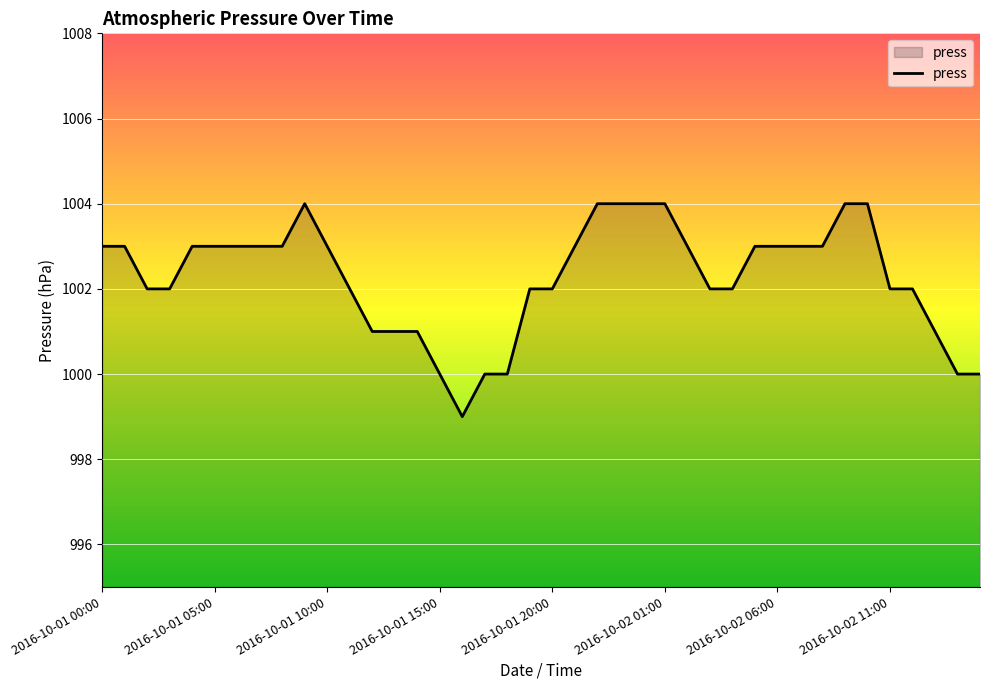

What is the greatest value displayed?

1004